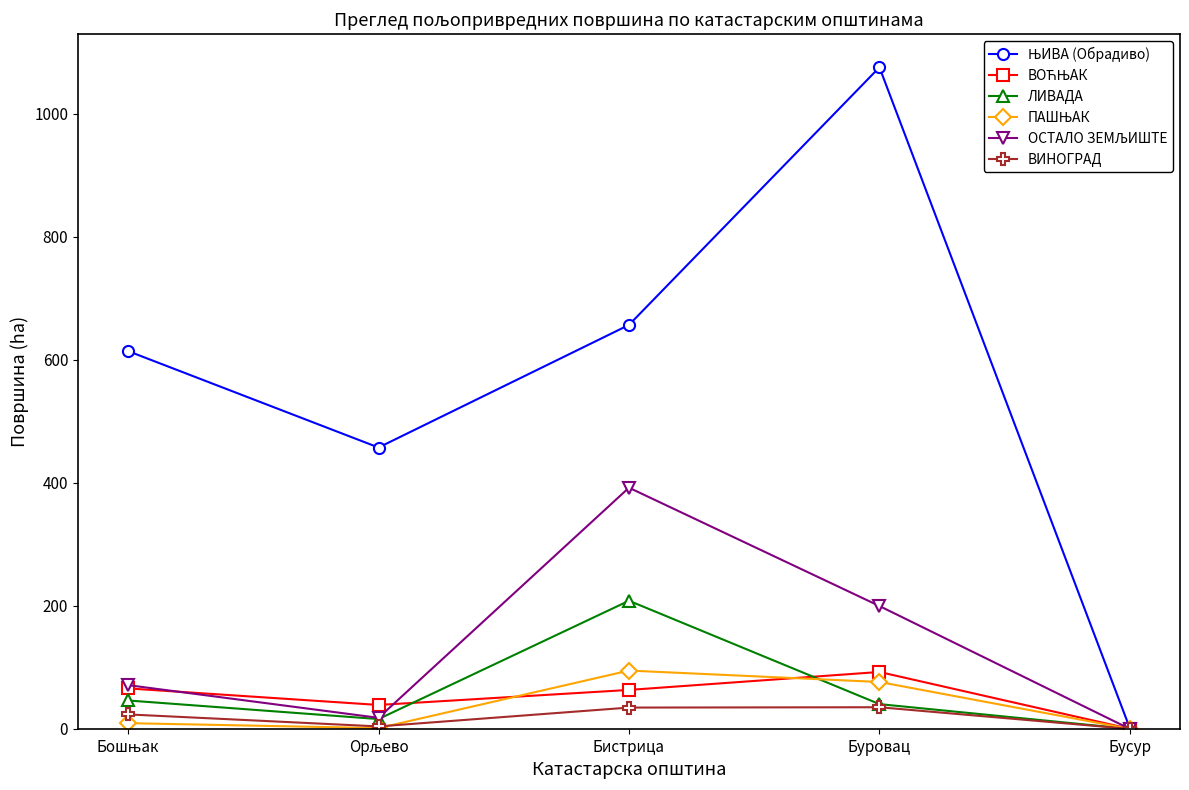

How many series are shown in this chart?

6